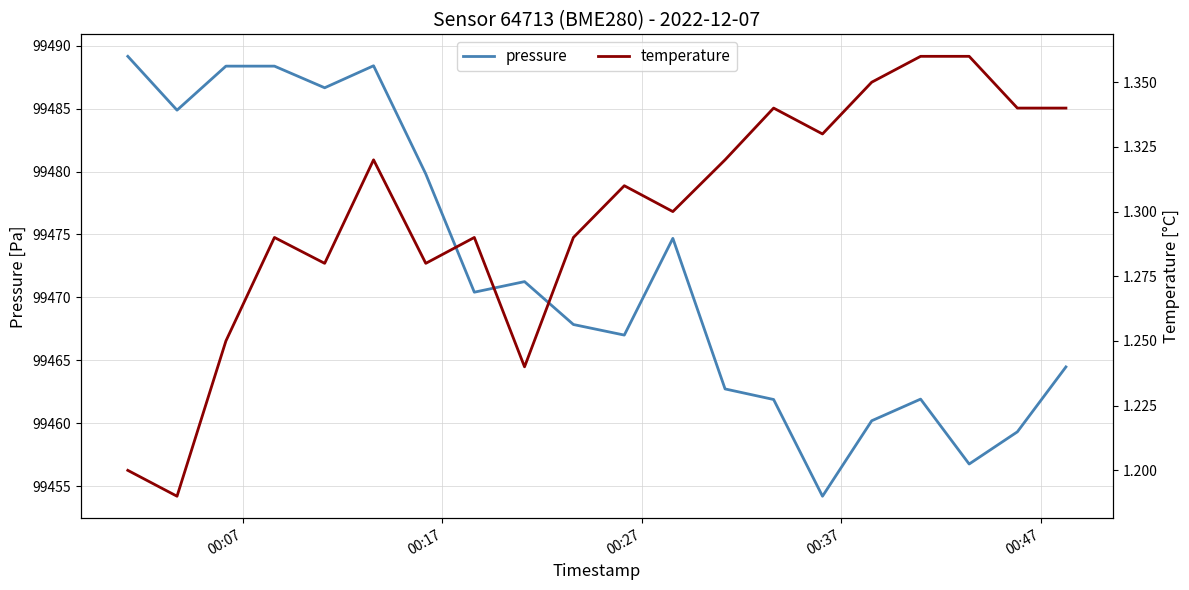

True or false: pressure and temperature intersect in this chart.

False